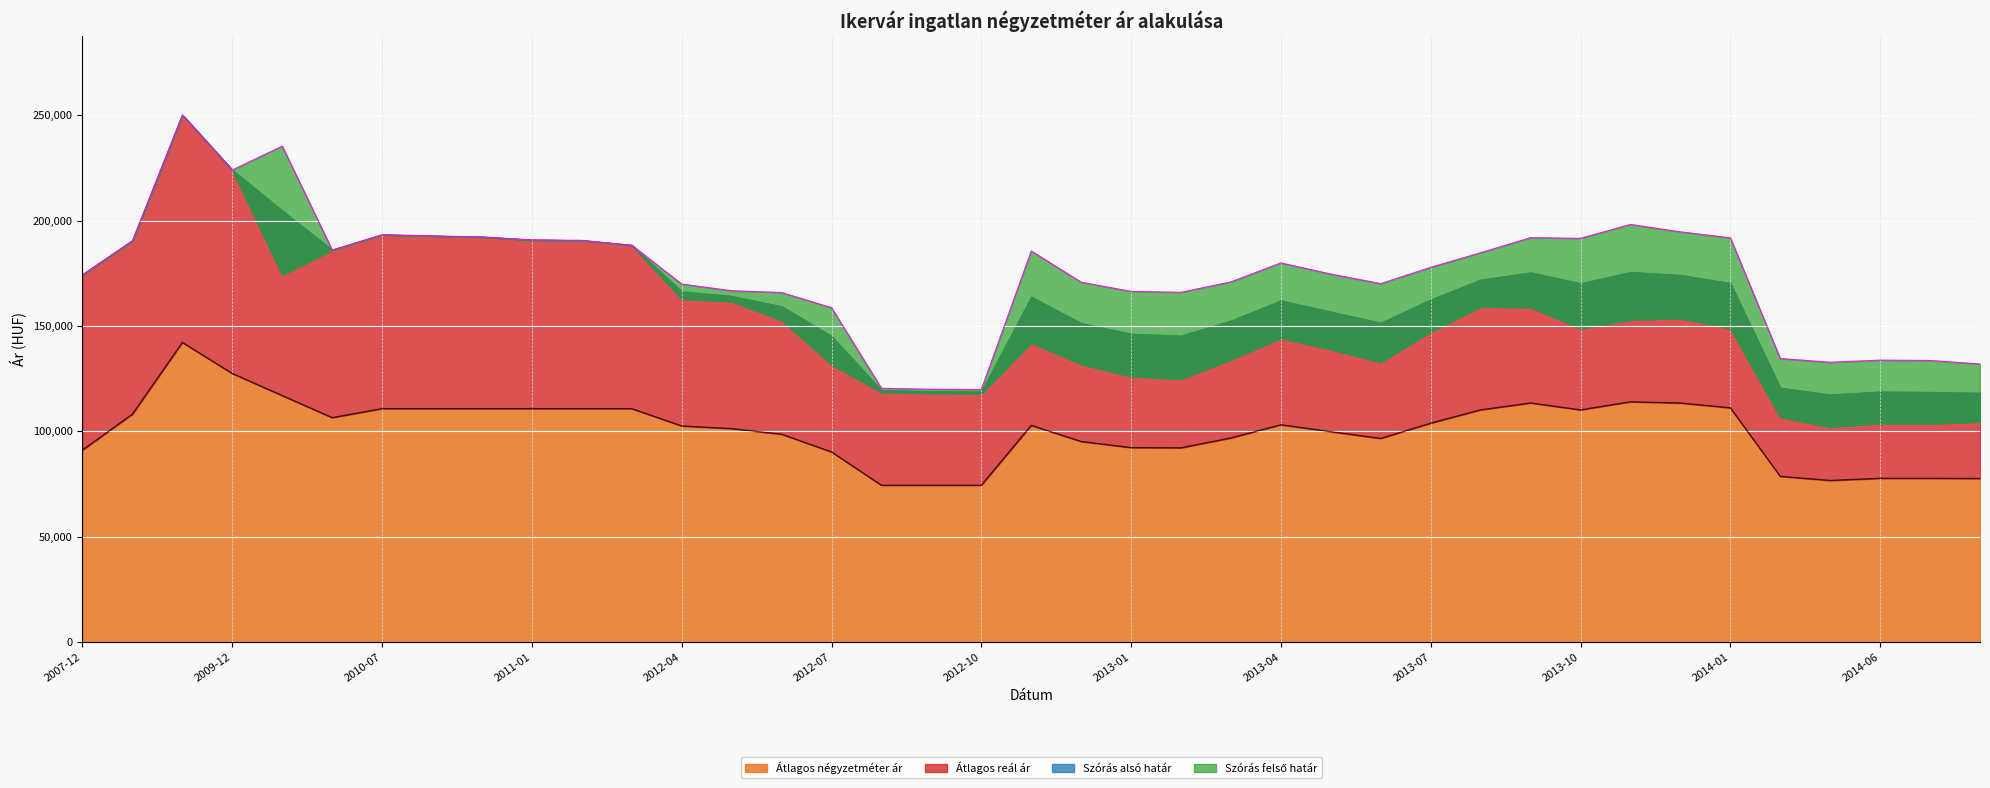

Is the value of Átlagos négyzetméter ár at 2012-11 greater than the value of Szórás felső határ at 2012-07?

No